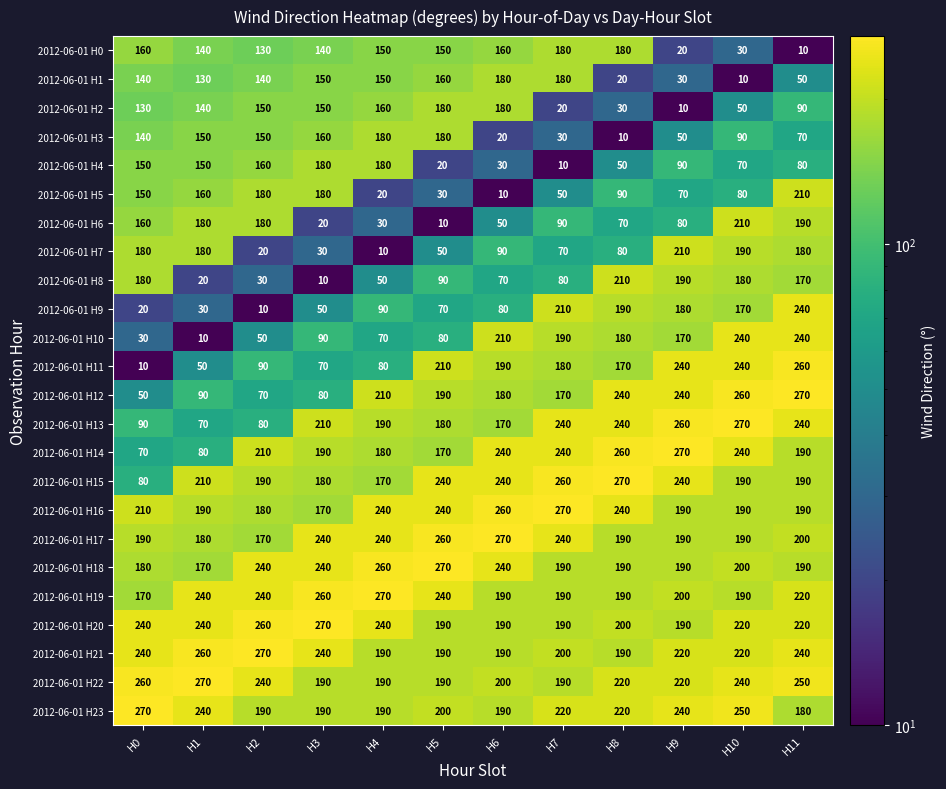

What is the total value across all series at H5?

3790